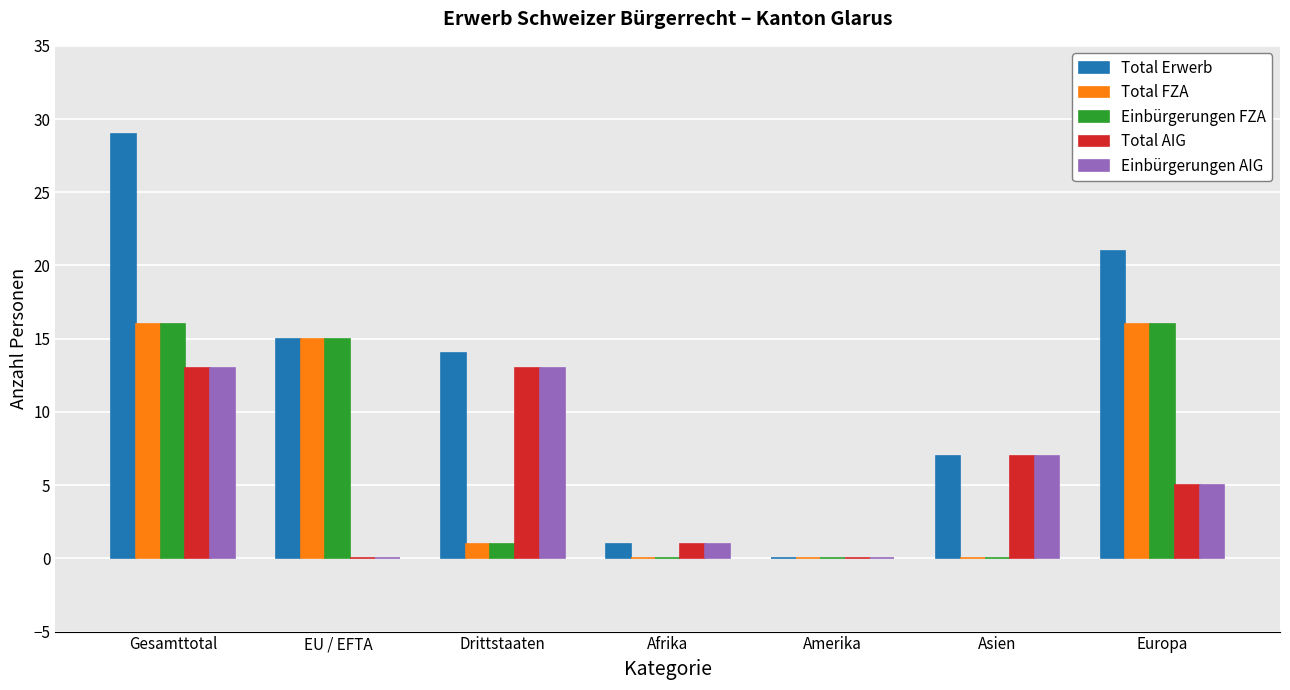

What are all the series names shown in the legend?

Total Erwerb, Total FZA, Einbürgerungen FZA, Total AIG, Einbürgerungen AIG